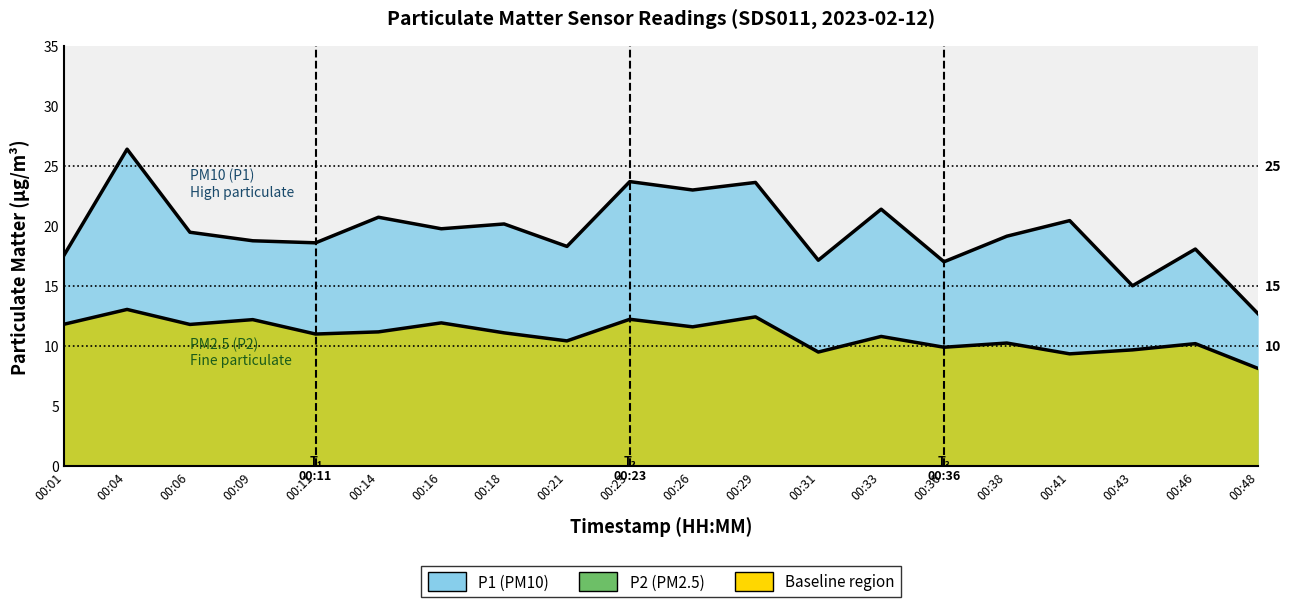

True or false: P2 and P1 intersect in this chart.

False